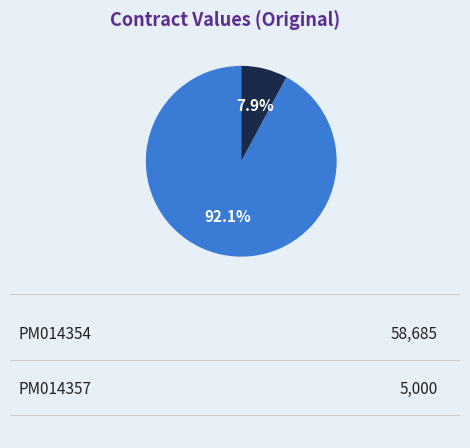

Is there a majority slice in this chart?

Yes